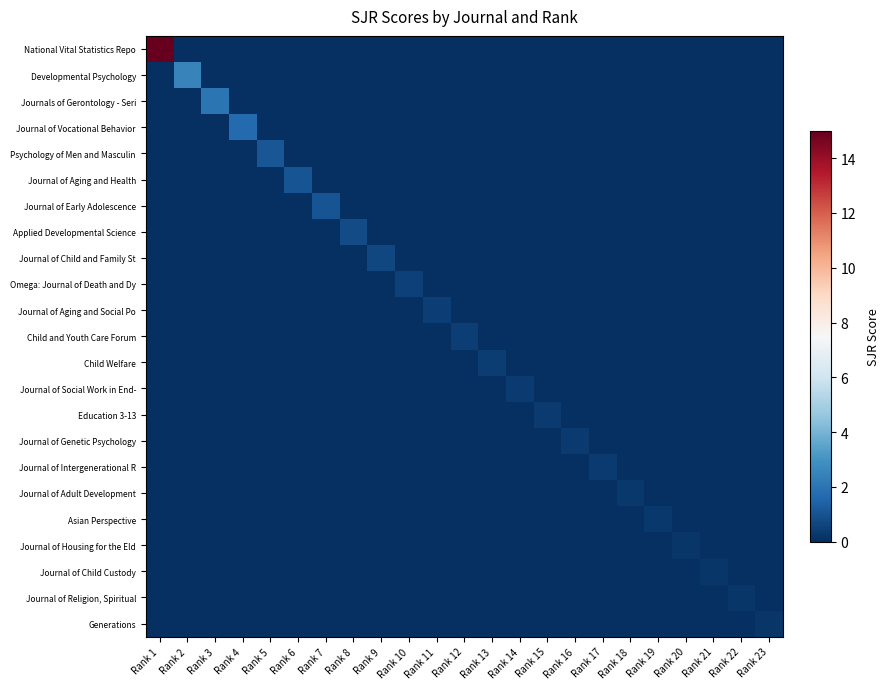

Rank the series by their maximum value, from lowest to highest.

Generations, Journal of Child Custody, Journal of Religion, Spiritual, Journal of Housing for the Eld, Asian Perspective, Journal of Adult Development, Journal of Intergenerational R, Journal of Genetic Psychology, Education 3-13, Journal of Social Work in End-, Child Welfare, Child and Youth Care Forum, Journal of Aging and Social Po, Omega: Journal of Death and Dy, Journal of Child and Family St, Applied Developmental Science, Journal of Early Adolescence, Journal of Aging and Health, Psychology of Men and Masculin, Journal of Vocational Behavior, Journals of Gerontology - Seri, Developmental Psychology, National Vital Statistics Repo